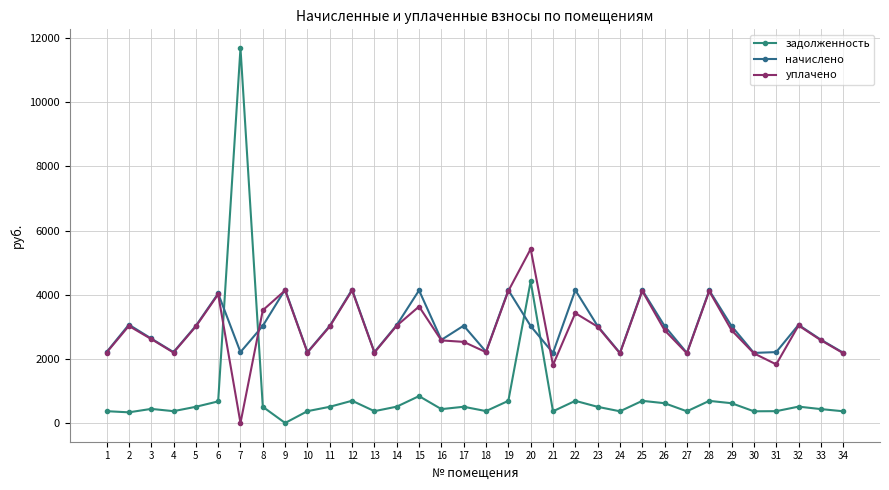

What is the total value across all series at 5?

6543.1